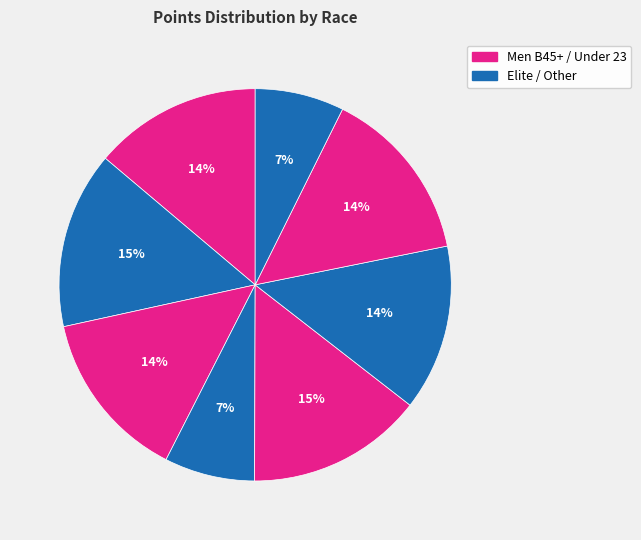

How many segments does this pie chart have?

8